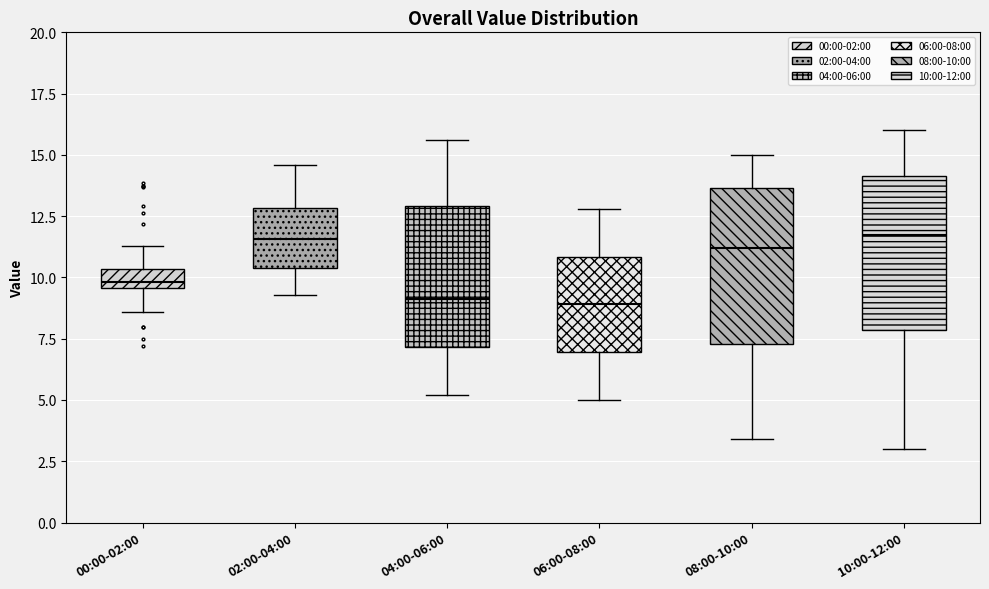

Reading left to right, read every box against the y-axis: the position of its median line, the range the box covers, and the ends of its whiskers. The values are not printed on the chart, so give them approximately, as read against the axis.

00:00-02:00: median 10.0, box 9.5 to 10.5, whiskers 8.5 to 11.5
02:00-04:00: median 11.5, box 10.5 to 13.0, whiskers 9.5 to 14.5
04:00-06:00: median 9.0, box 7.0 to 13.0, whiskers 5.0 to 15.5
06:00-08:00: median 9.0, box 7.0 to 11.0, whiskers 5.0 to 13.0
08:00-10:00: median 11.0, box 7.5 to 13.5, whiskers 3.5 to 15.0
10:00-12:00: median 12.0, box 8.0 to 14.0, whiskers 3.0 to 16.0